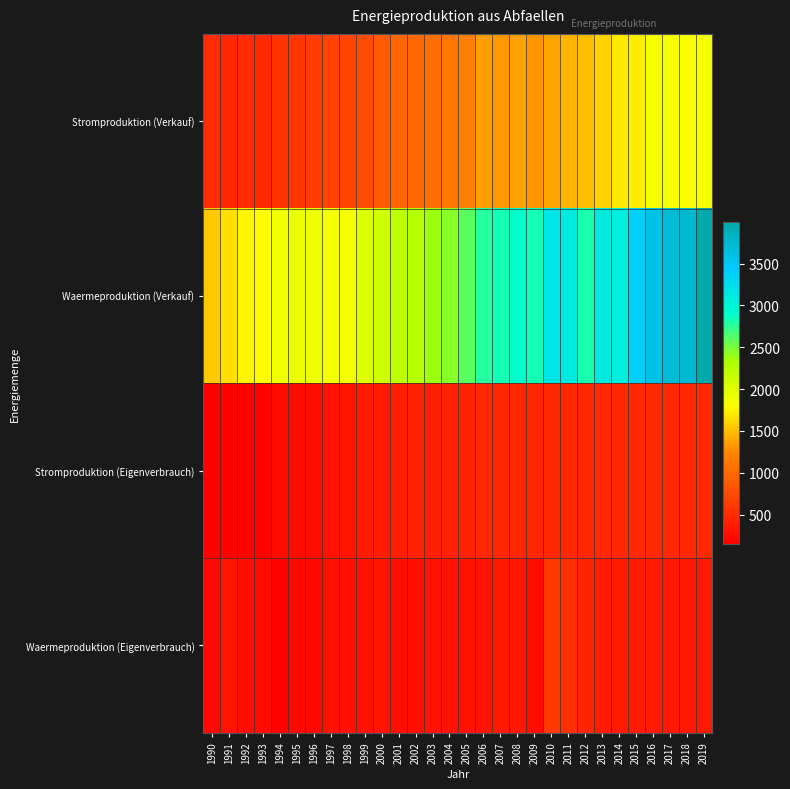

What is the spread (max minus min) of values at 2004?

2155